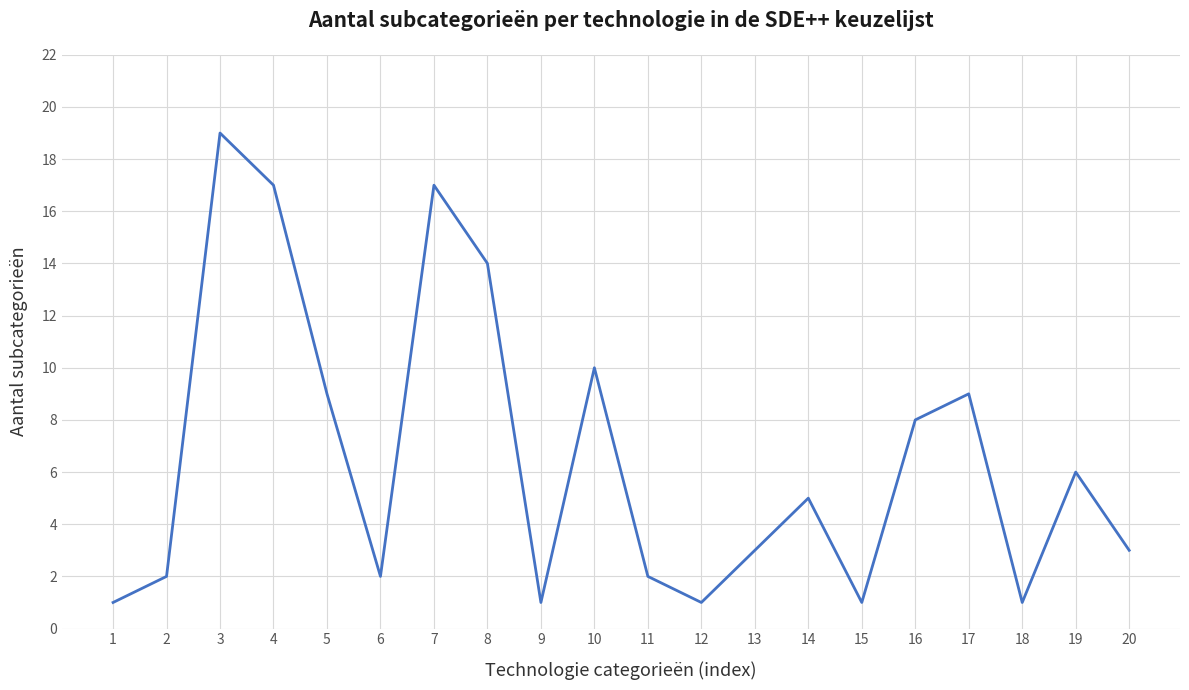

What is the difference between the maximum and minimum values?

18